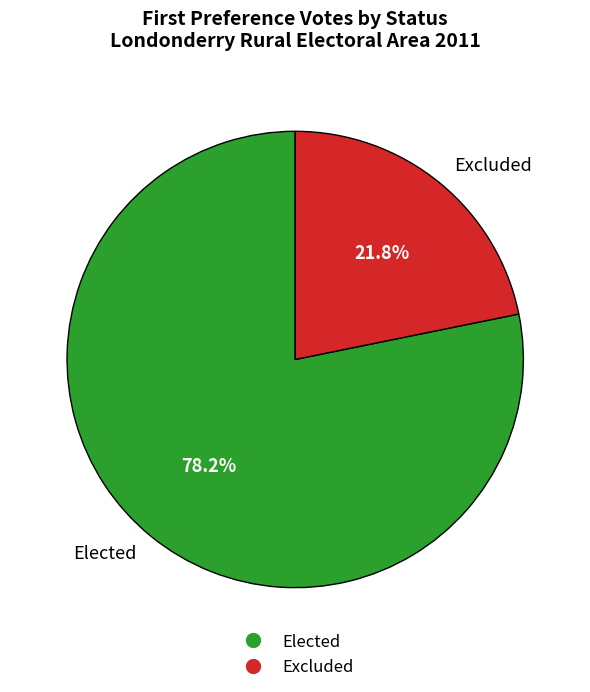

To the nearest percent, what is the average slice percentage?

50%